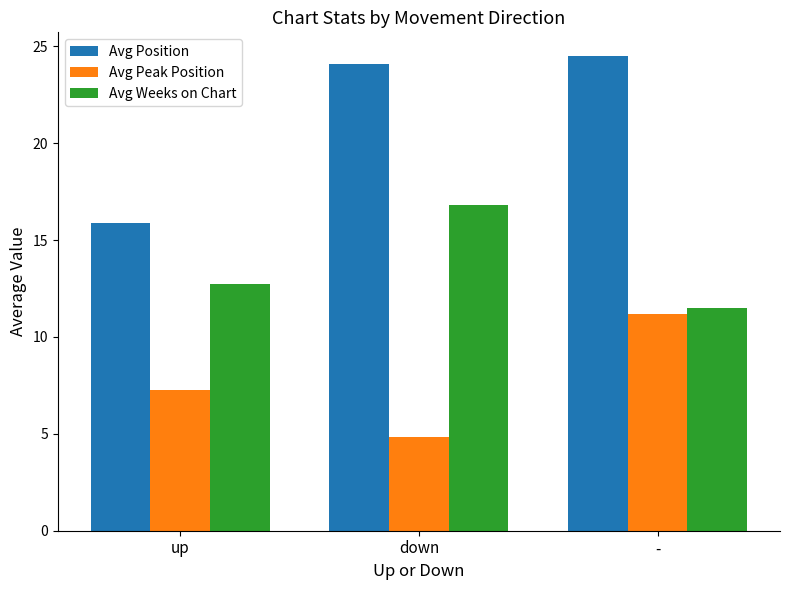

What is the lowest value of the Avg Position series?

15.9